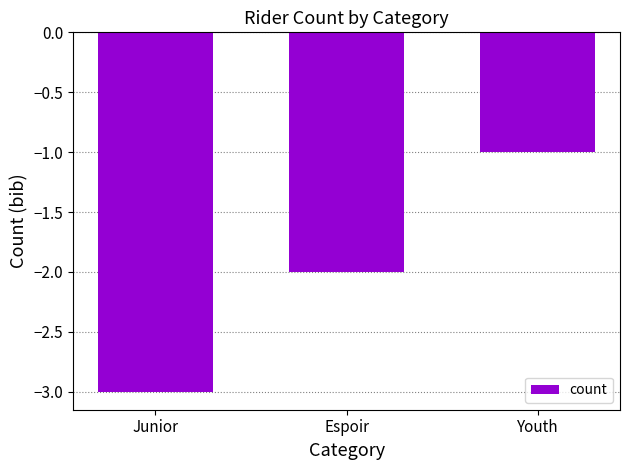

Rank the categories by value from highest to lowest.

Youth, Espoir, Junior